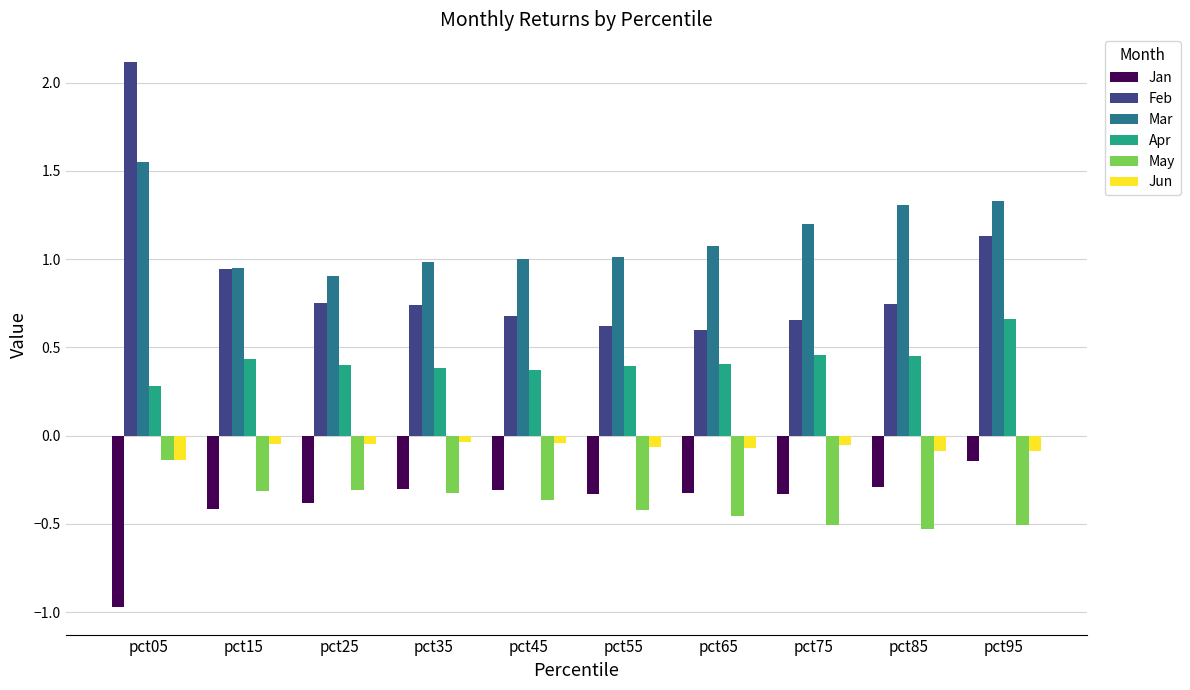

The value of Apr at pct65 is 0.2. True or false?

False